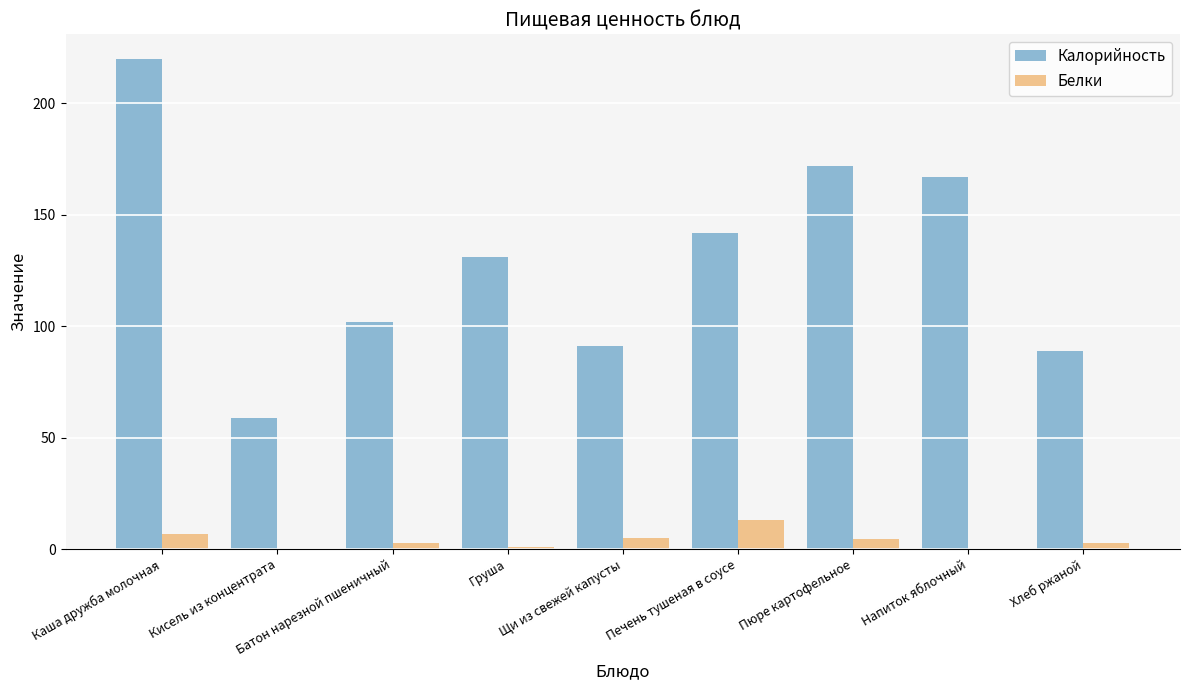

Which category has the highest value in the Белки series?

Печень тушеная в соусе